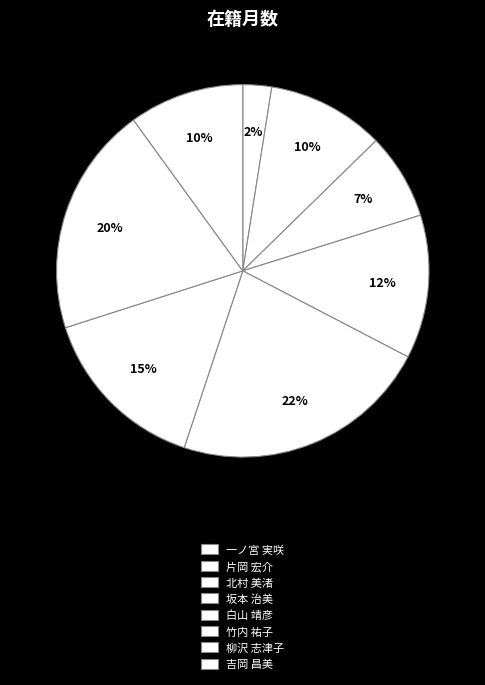

To the nearest percent, what portion does 片岡 宏介 represent?

10%